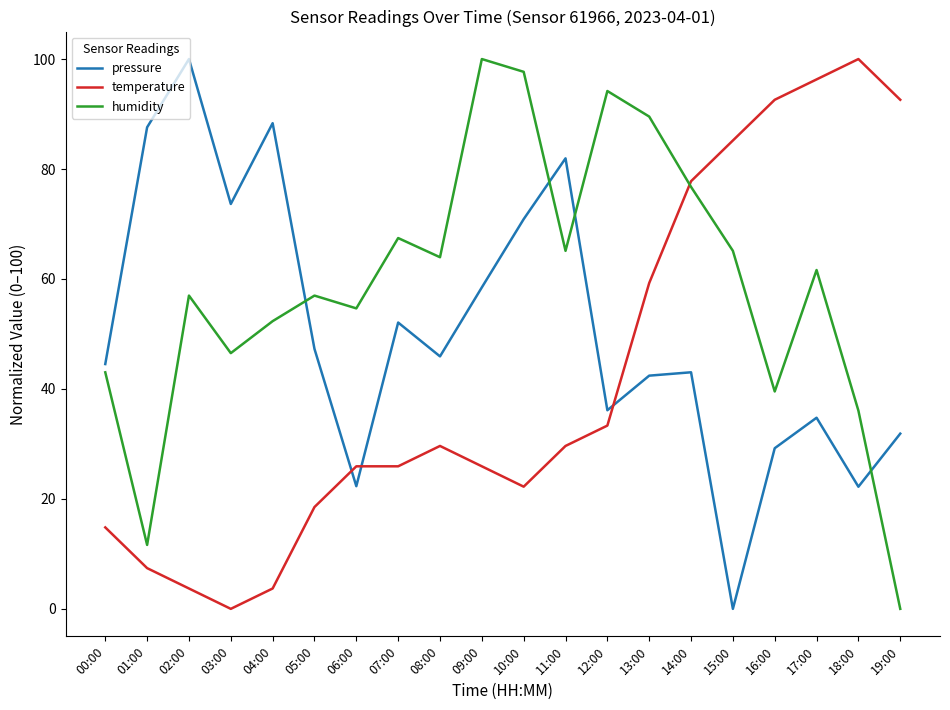

How many times do pressure and humidity cross each other?

4